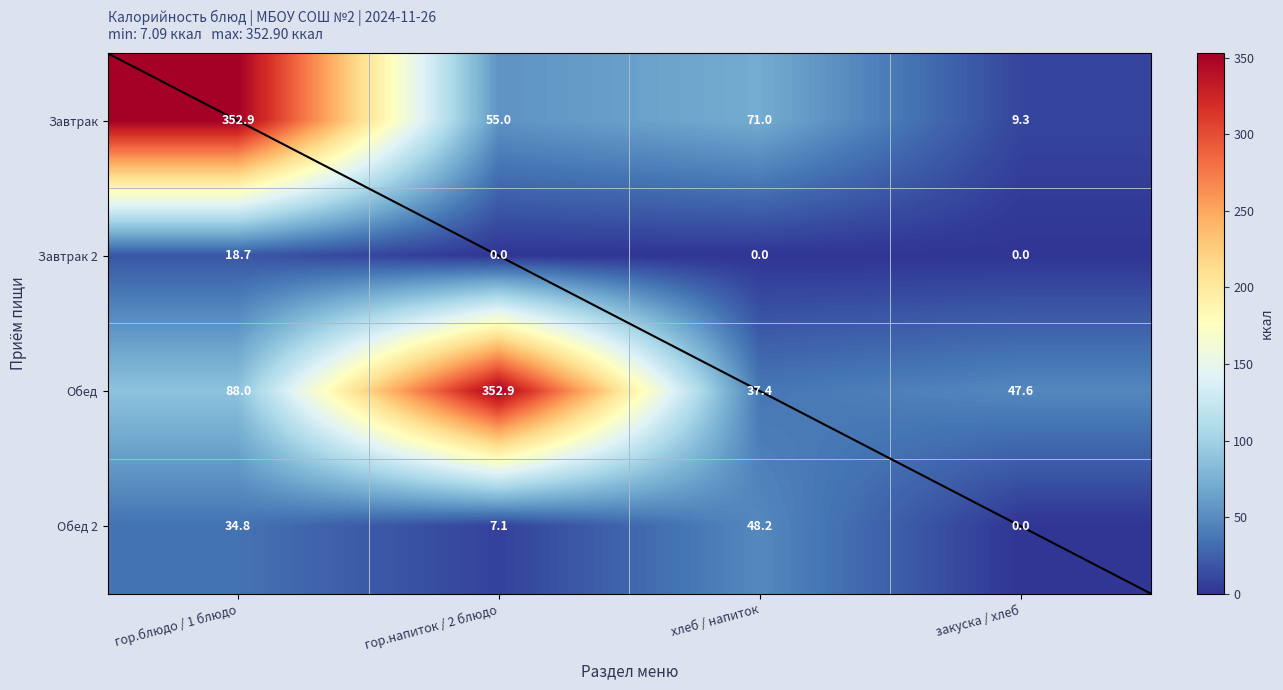

List the labels in order of Обед value, smallest first.

хлеб / напиток, закуска / хлеб, гор.блюдо / 1 блюдо, гор.напиток / 2 блюдо